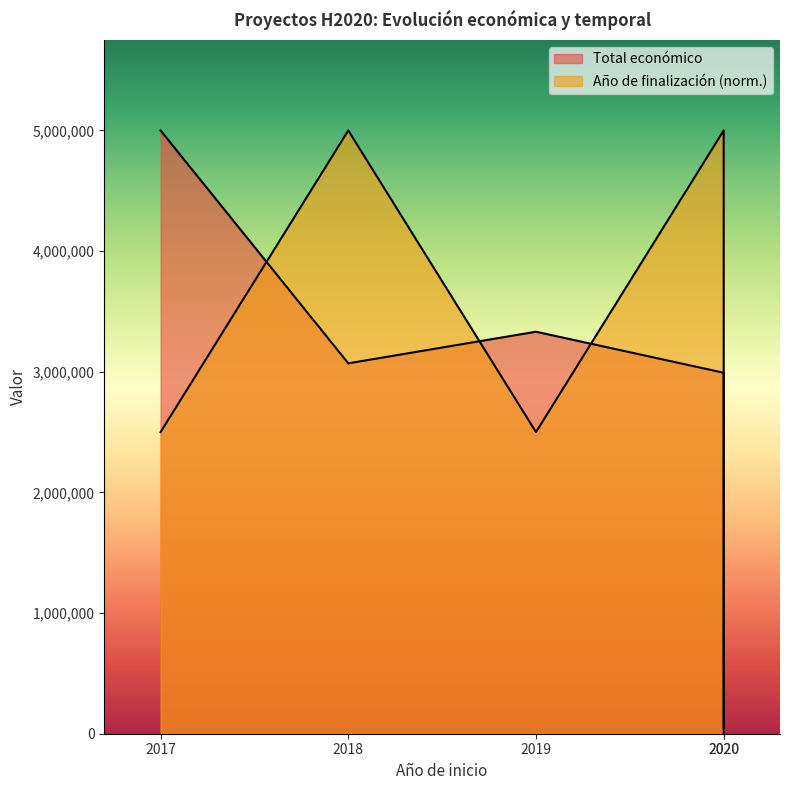

Reading right to left, what are all the values shown in this chart?

Total económico: 50000.0	2991525.0	3331580.0	3069653.0	4999363.0
Año de finalización: 0.0	4999363.0	2499681.5	4999363.0	2499681.5